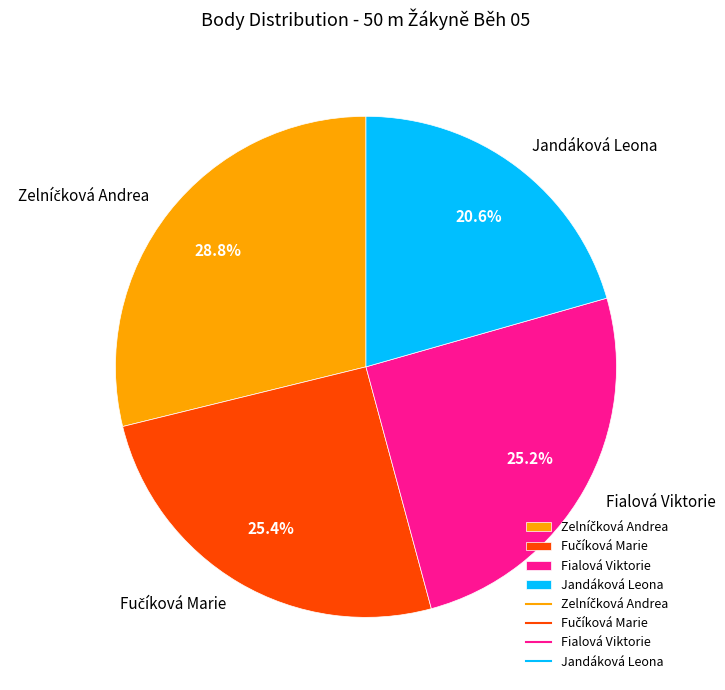

To the nearest percent, what is the difference between the Fialová Viktorie and Jandáková Leona slice percentages?

5%